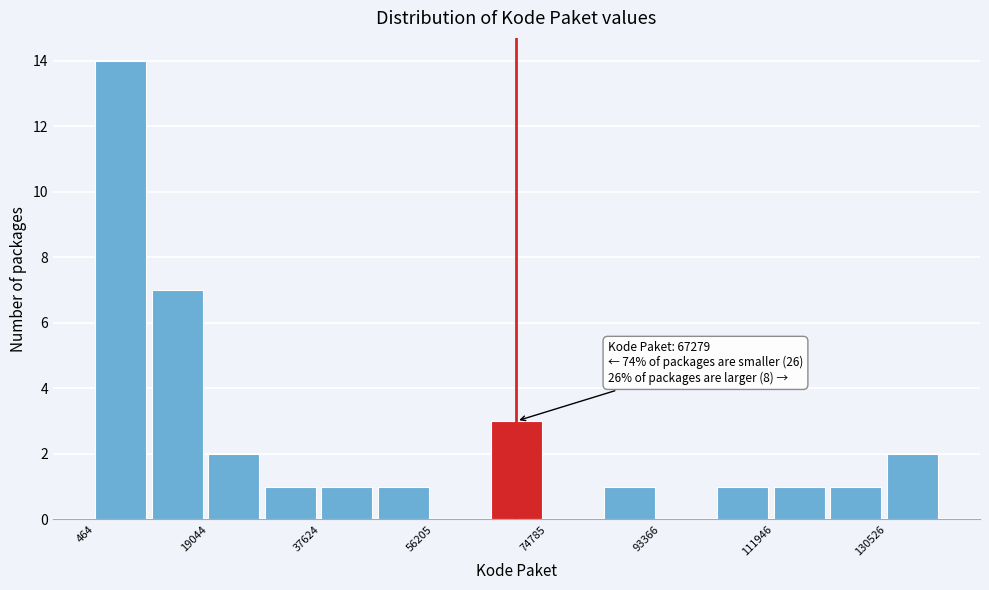

Over which range of the x-axis is the bar tallest?

0 to 10000